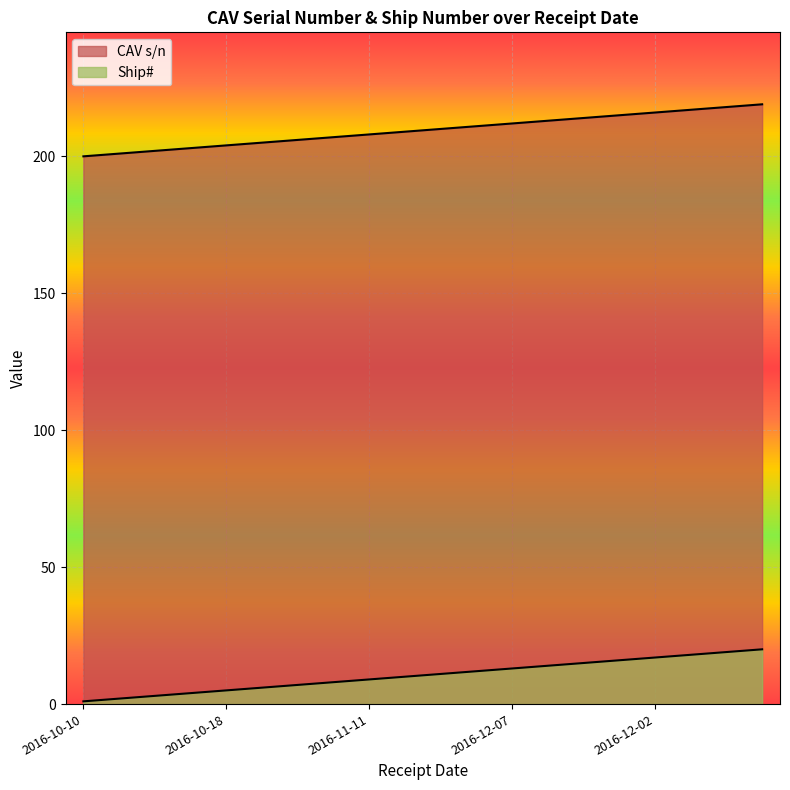

Rank the series at 2016-12-07 from lowest to highest value.

Ship#, CAV s/n